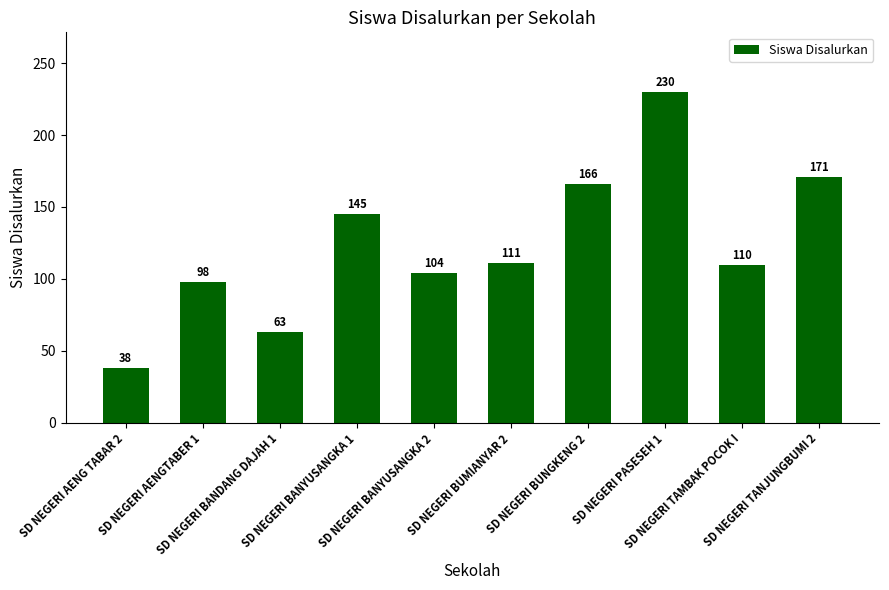

Rank the categories by value from highest to lowest.

SD NEGERI PASESEH 1, SD NEGERI TANJUNGBUMI 2, SD NEGERI BUNGKENG 2, SD NEGERI BANYUSANGKA 1, SD NEGERI BUMIANYAR 2, SD NEGERI TAMBAK POCOK I, SD NEGERI BANYUSANGKA 2, SD NEGERI AENGTABER 1, SD NEGERI BANDANG DAJAH 1, SD NEGERI AENG TABAR 2